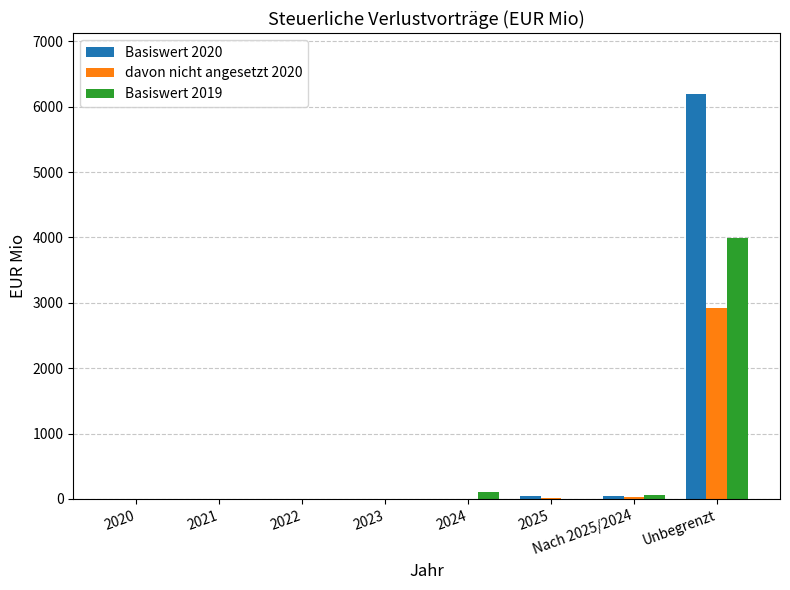

At which category is the sum across all series the highest?

Unbegrenzt